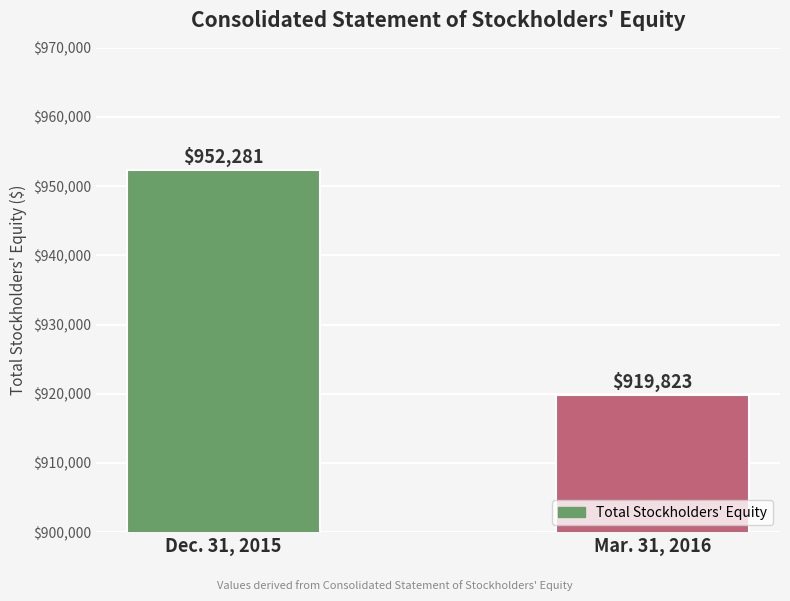

Is it true that the value at Mar. 31, 2016 is 593486?

False